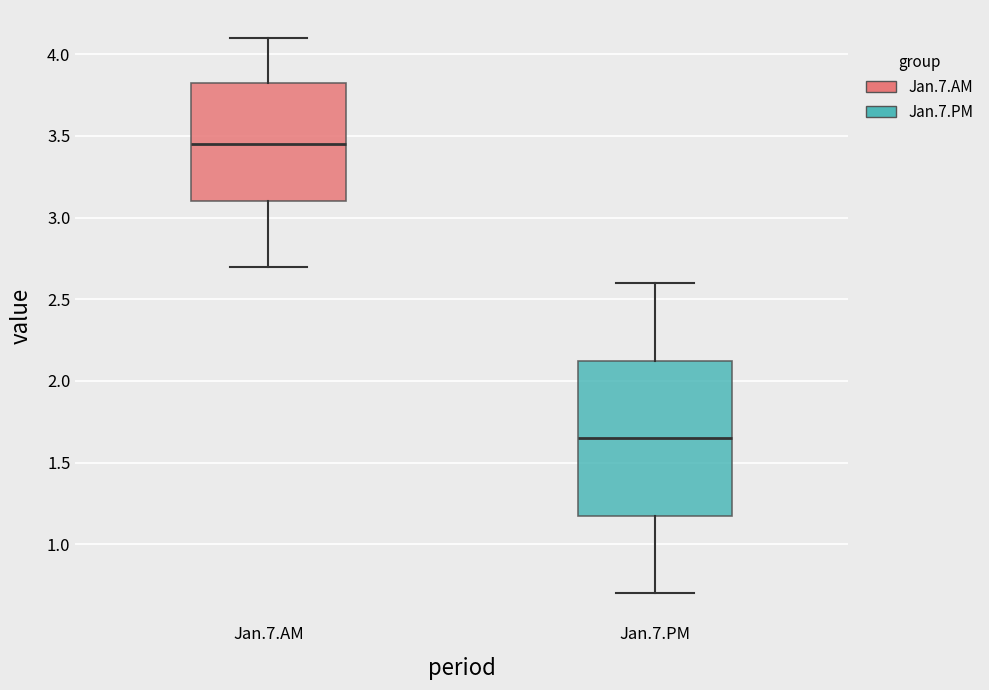

Where does the lower whisker of the box for Jan.7.AM end on the y-axis? The values are not printed on the chart, so give them approximately, as read against the axis.

2.70